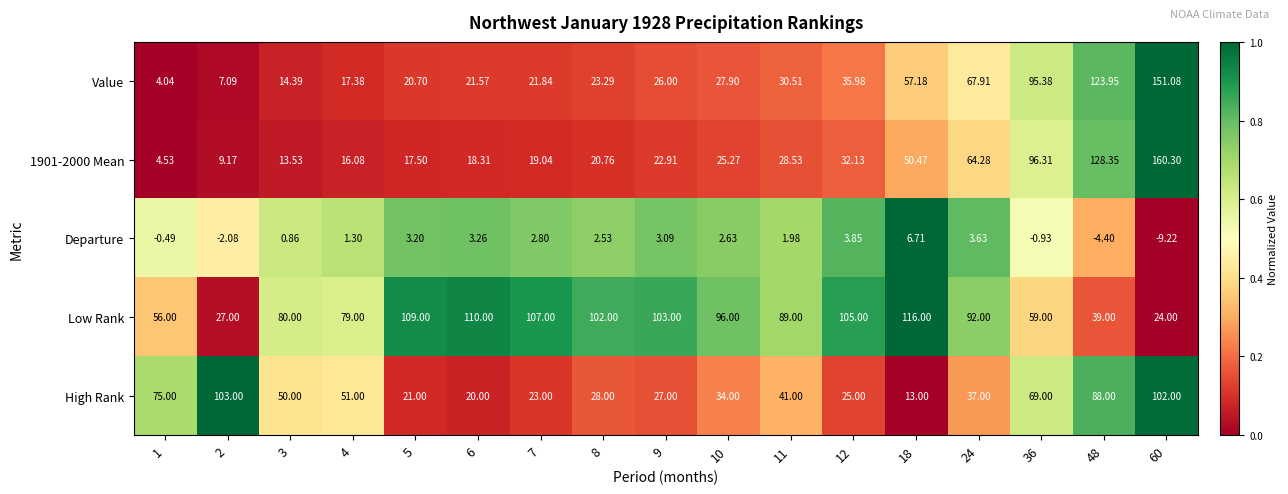

Which series has the largest total across all categories?

Low Rank